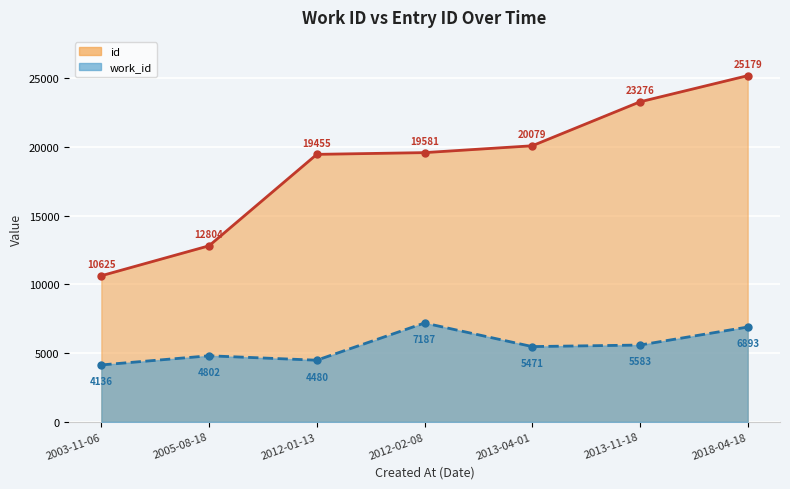

True or false: id_line and work_id_line cross at least once.

False